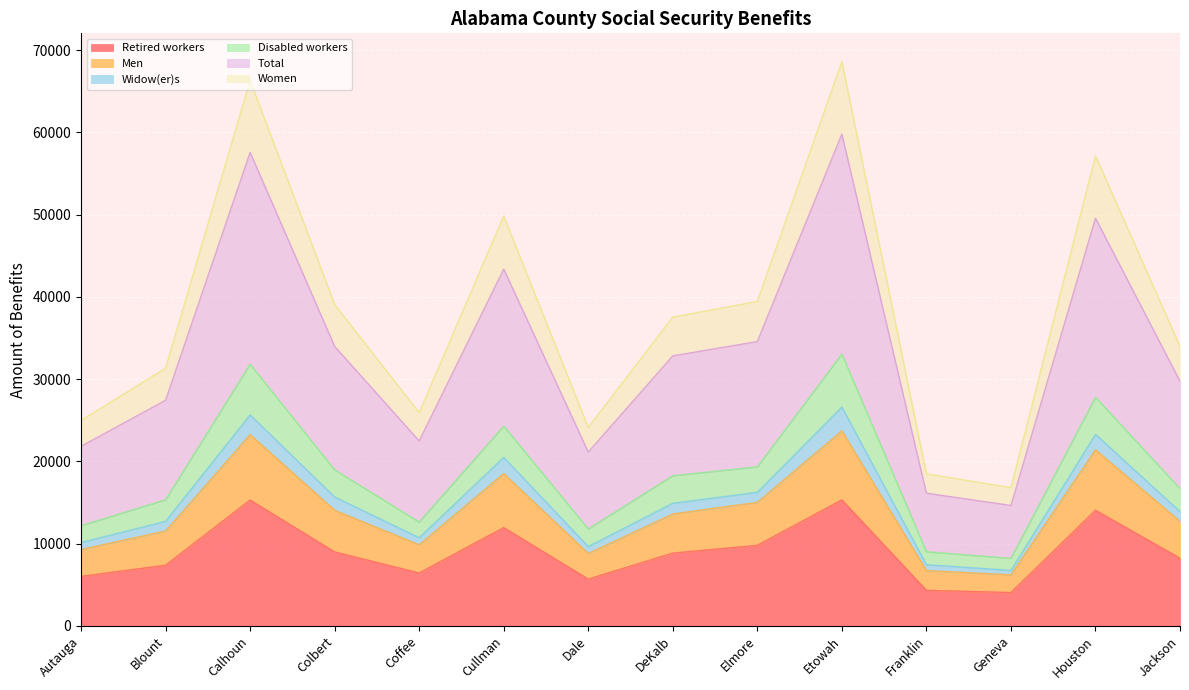

Which series changed the most between Coffee and Franklin?

Total